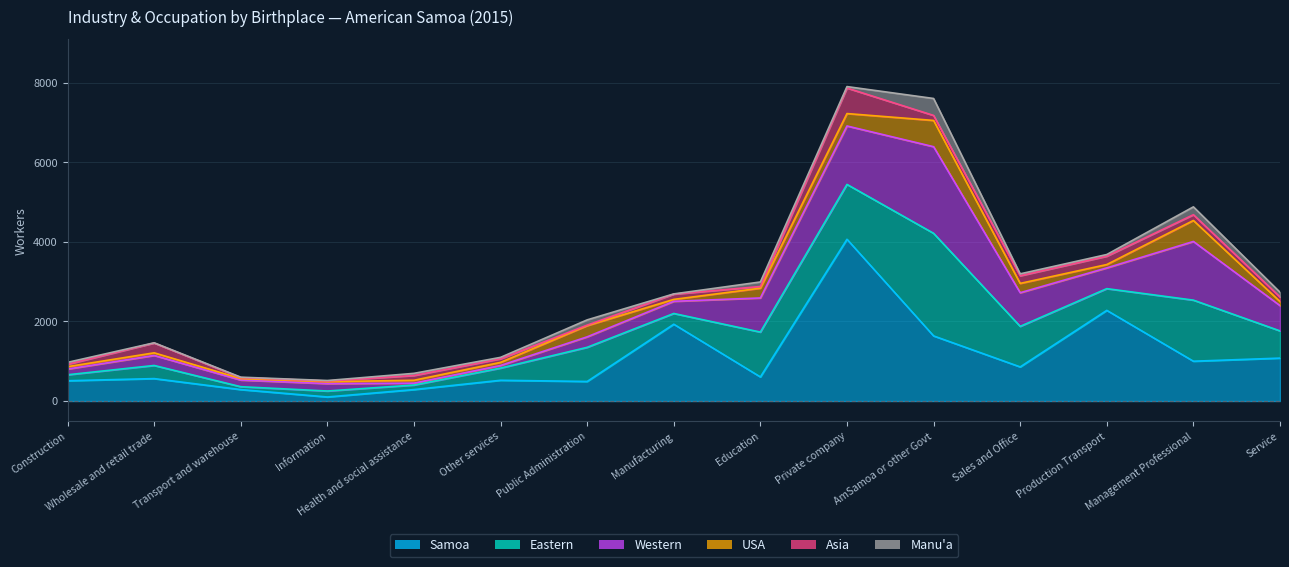

What is the difference between the highest and lowest values at Management Professional?

1391